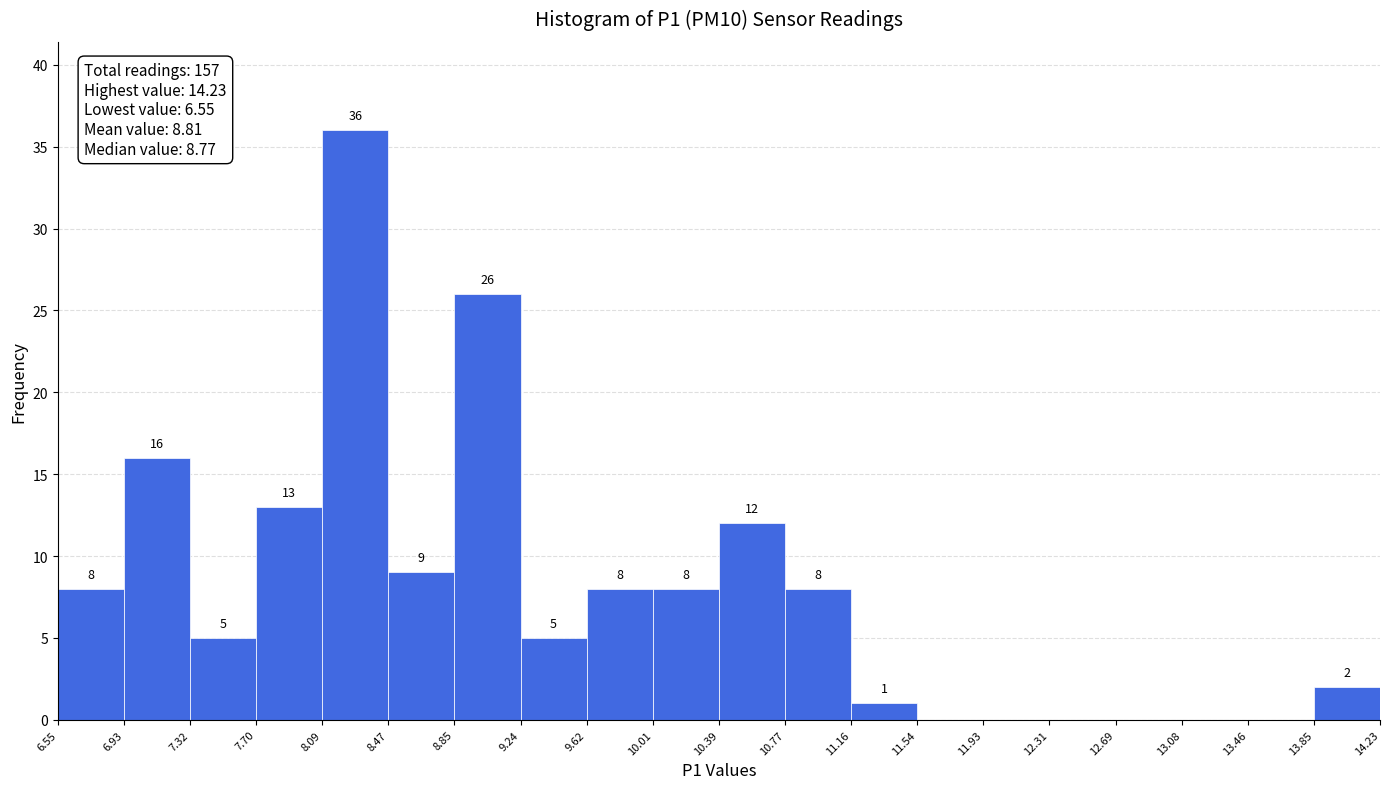

Over which range of the x-axis is the bar tallest?

8.09 to 8.47